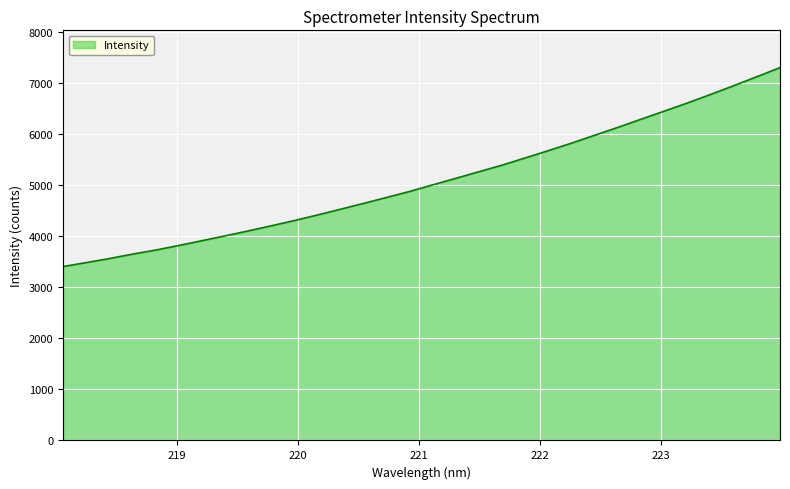

What is the difference between the maximum and minimum values?

3894.8